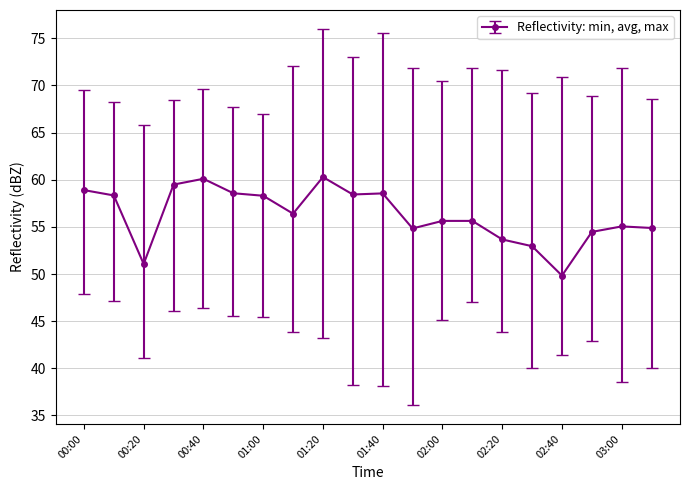

What is the maximum value shown in the chart?

60.3